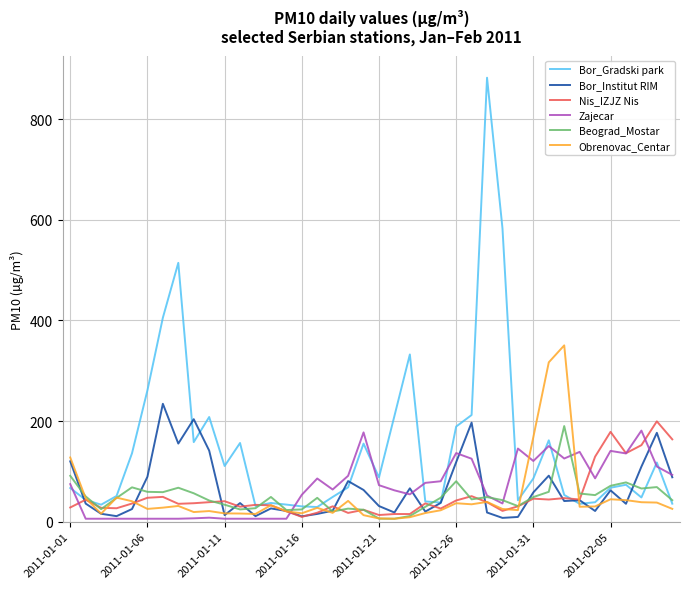

Rank the series by their maximum value, from highest to lowest.

Bor_Gradski park, Obrenovac_Centar, Bor_Institut RIM, Nis_IZJZ Nis, Beograd_Mostar, Zajecar